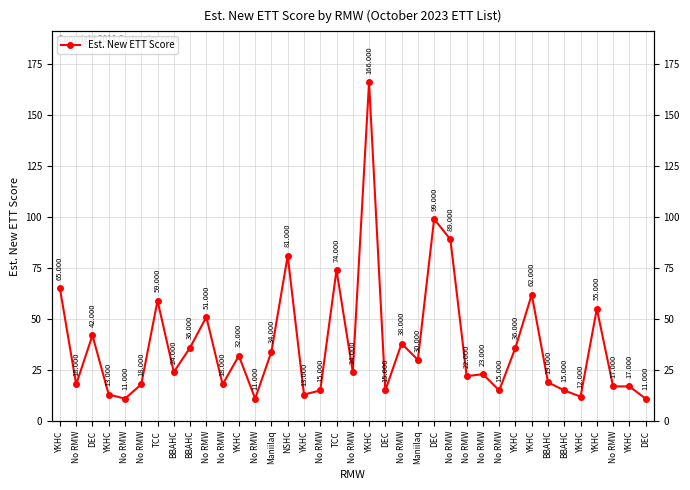

Is it true that the value at DEC is 99?

True